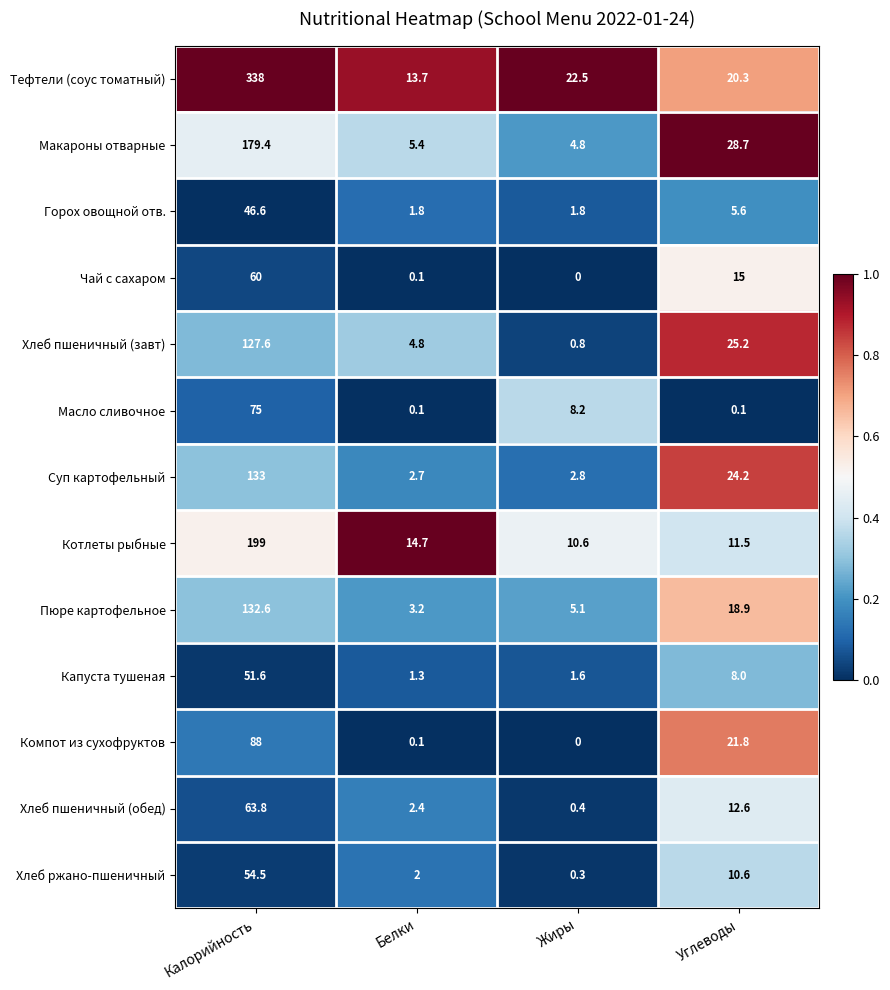

Which series has the widest spread of values?

Тефтели (соус томатный)